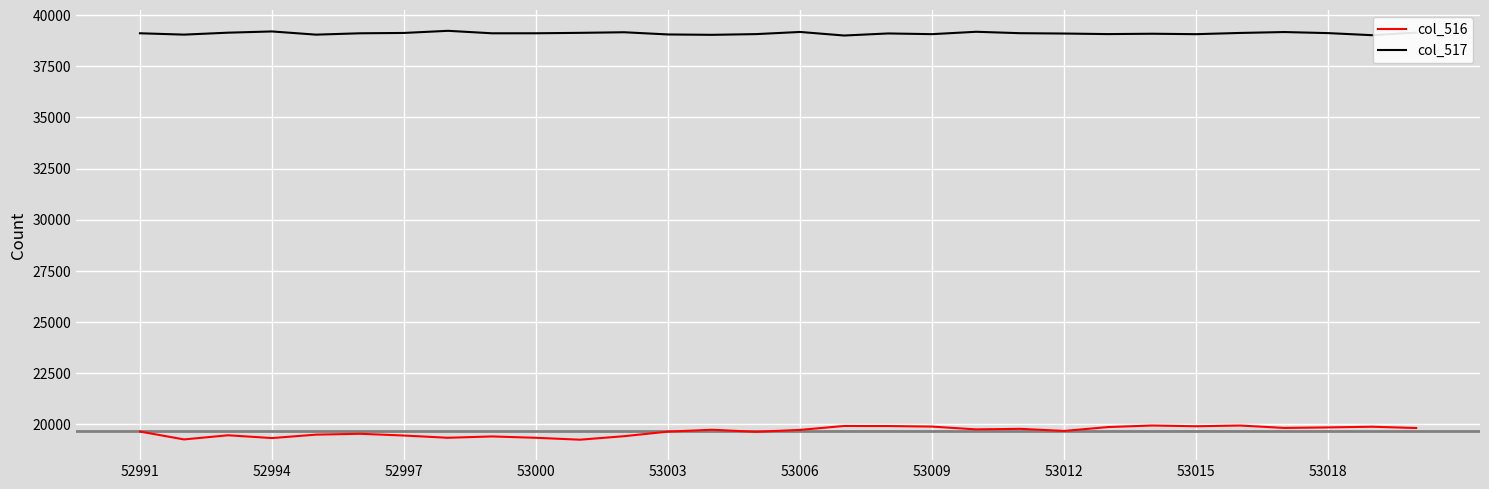

What are all the series names shown in the legend?

col_516, col_517